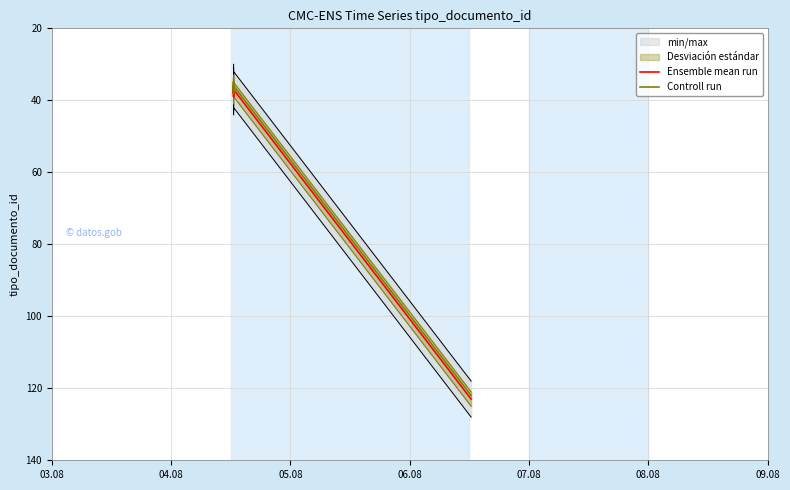

Does the chart display data point markers on the line(s)?

No